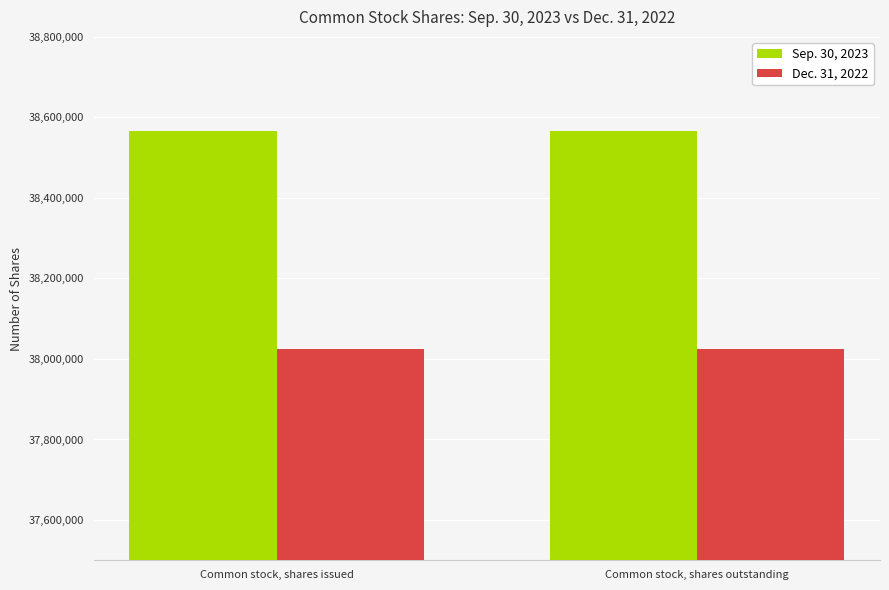

What is the total value across all series at Common stock, shares outstanding?

76589537